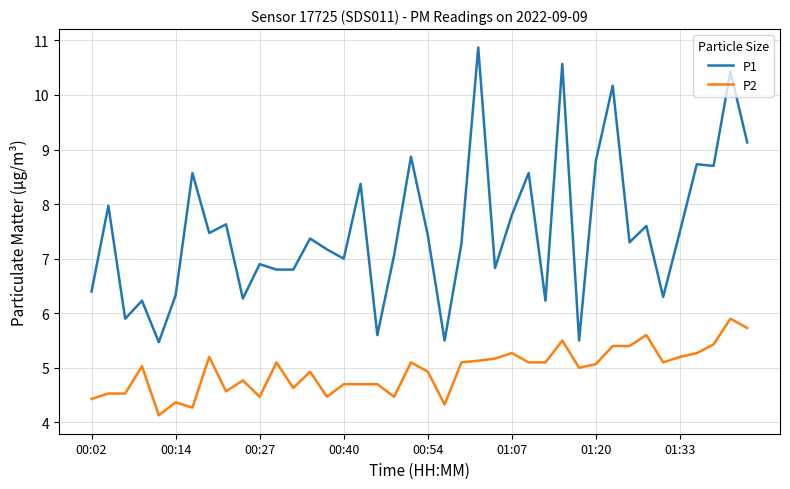

What is the lowest value of the P2 series?

4.1